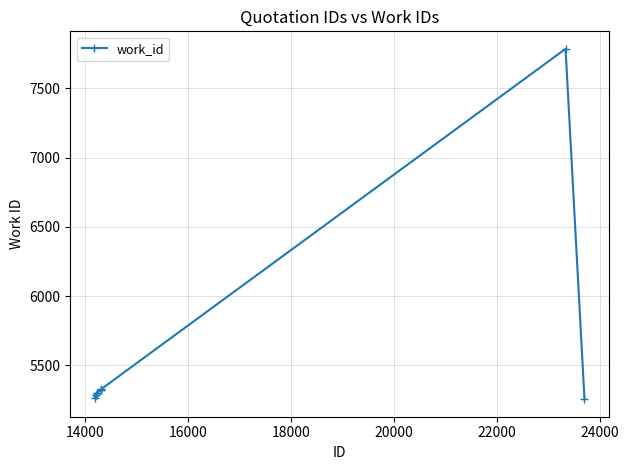

What is the difference between the second highest and minimum values?

71